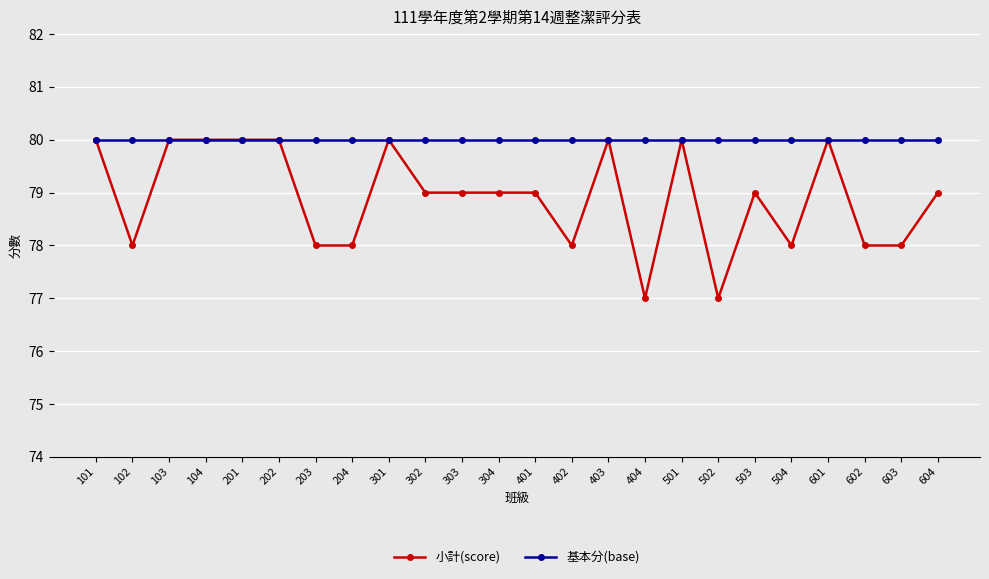

How many lines are shown in the chart?

2